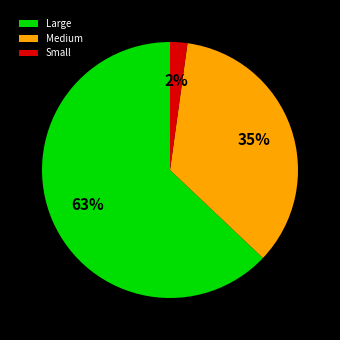

How many slices are in this pie chart?

3